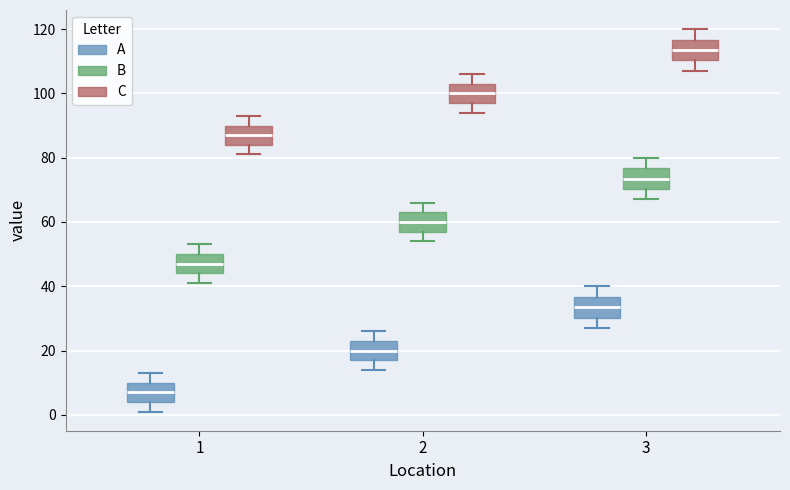

Which box's median line is the lowest?

1 (A)